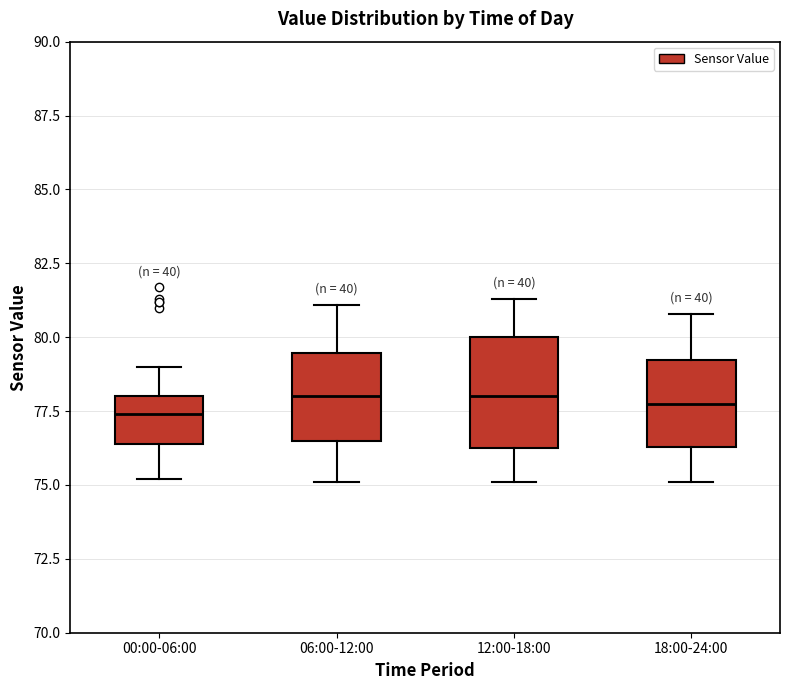

Reading left to right, read every box against the y-axis: the position of its median line, the range the box covers, and the ends of its whiskers. The values are not printed on the chart, so give them approximately, as read against the axis.

00:00-06:00: median 77.5, box 76.5 to 78.0, whiskers 75.0 to 79.0
06:00-12:00: median 78.0, box 76.5 to 79.5, whiskers 75.0 to 81.0
12:00-18:00: median 78.0, box 76.5 to 80.0, whiskers 75.0 to 81.5
18:00-24:00: median 78.0, box 76.5 to 79.0, whiskers 75.0 to 81.0